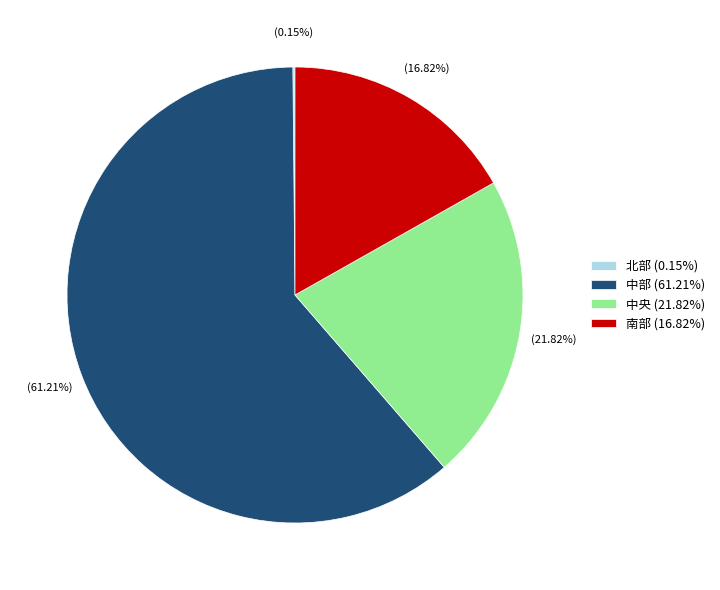

Approximately how many times larger is the value at 南部 (16.82%) compared to 中部 (61.21%)?

0.3